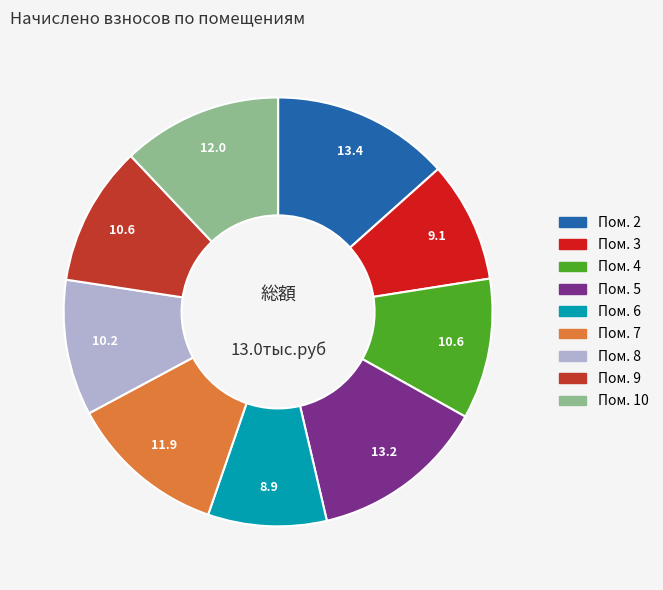

Is there a majority slice in this chart?

No